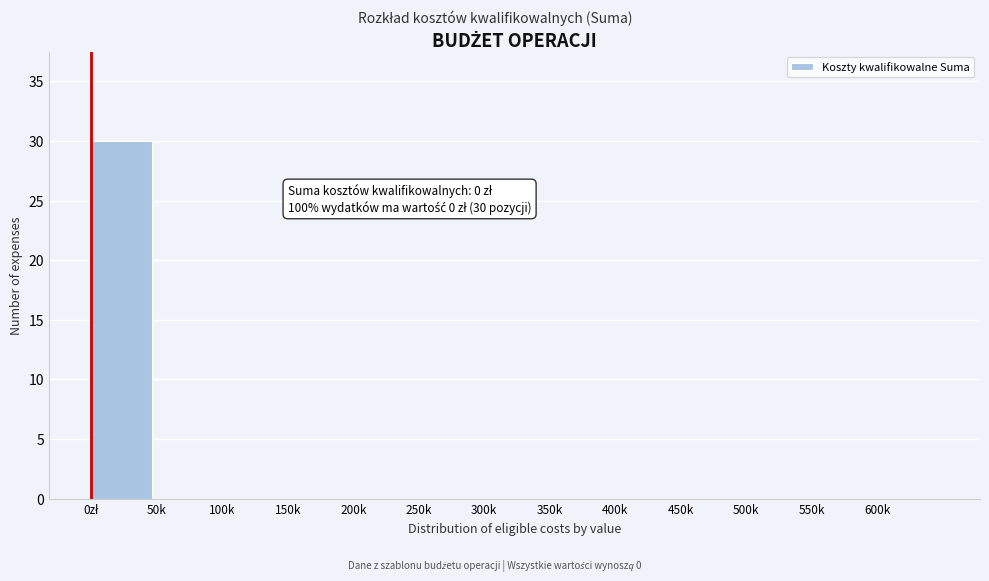

What is the greatest value displayed?

30